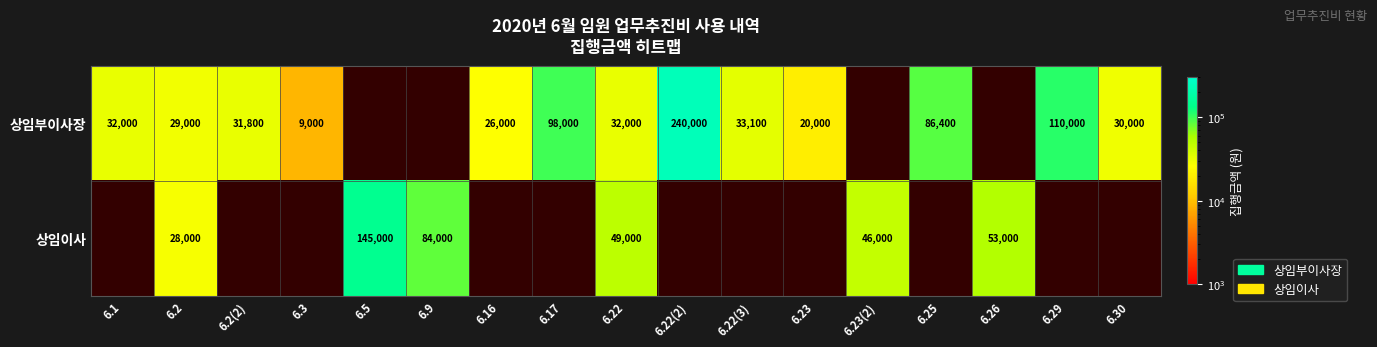

Which has a higher value, 6.23(2) or 6.2?

6.2